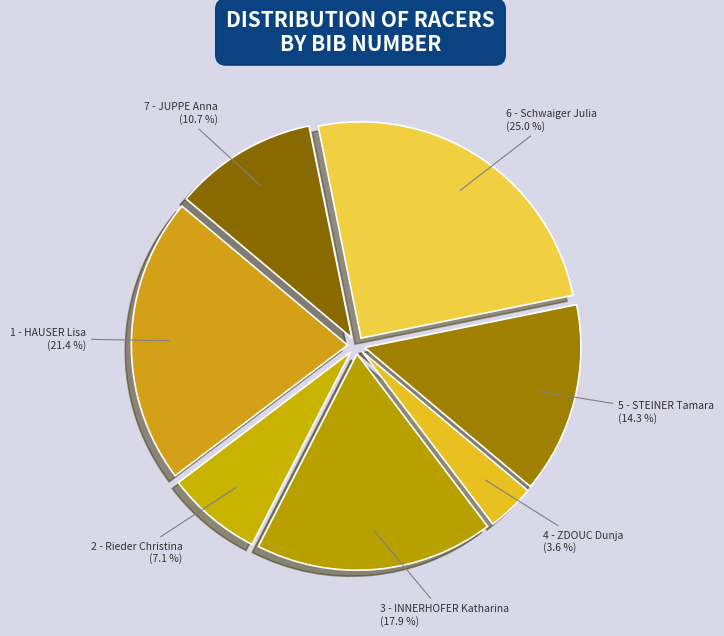

True or false: 4 - ZDOUC Dunja accounts for 4% of the total.

True